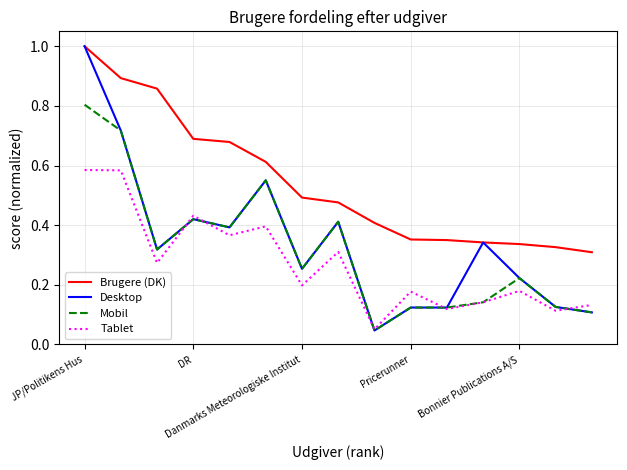

Which series has the widest spread of values?

Desktop